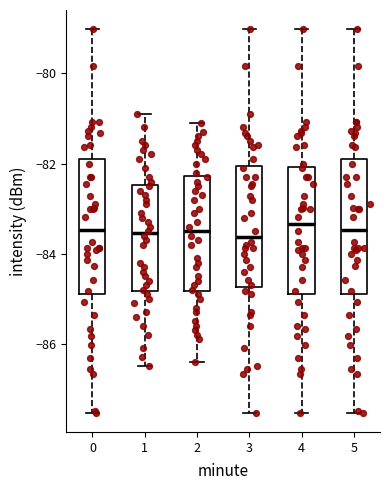

Reading left to right, read every box against the y-axis: the position of its median line, the range the box covers, and the ends of its whiskers. The values are not printed on the chart, so give them approximately, as read against the axis.

0: median -83.4, box -84.8 to -82.0, whiskers -87.6 to -79.0
1: median -83.6, box -84.8 to -82.4, whiskers -86.4 to -80.8
2: median -83.4, box -84.8 to -82.2, whiskers -86.4 to -81.0
3: median -83.6, box -84.8 to -82.0, whiskers -87.6 to -79.0
4: median -83.4, box -84.8 to -82.0, whiskers -87.6 to -79.0
5: median -83.4, box -84.8 to -82.0, whiskers -87.6 to -79.0